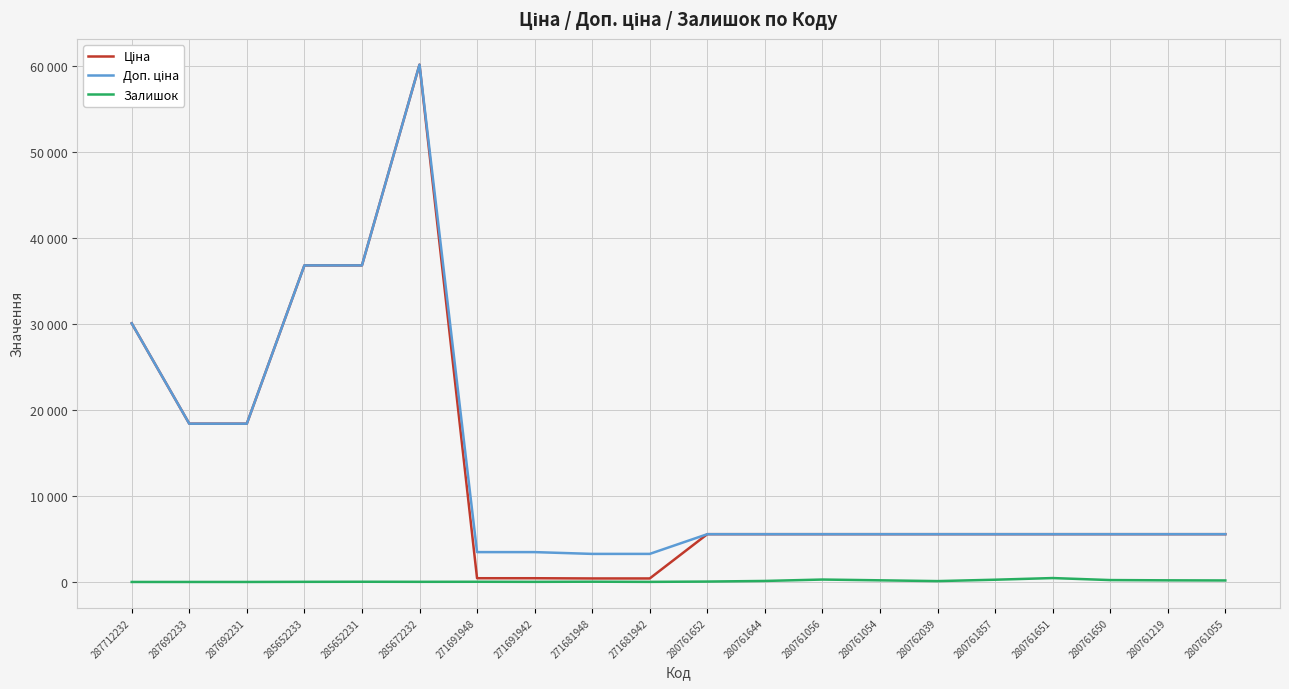

What is the highest value of the Ціна series?

60205.6